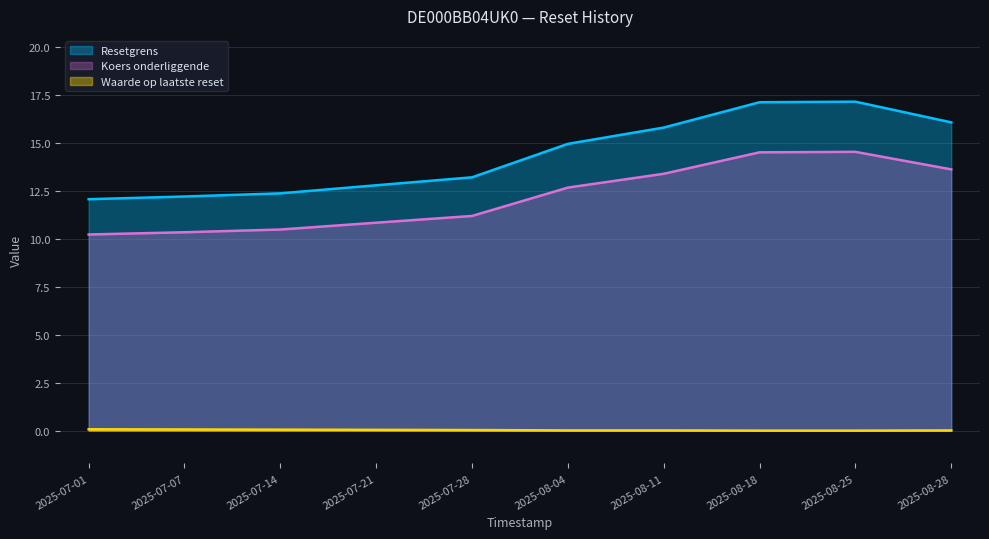

Does the chart display data point markers on the line(s)?

No